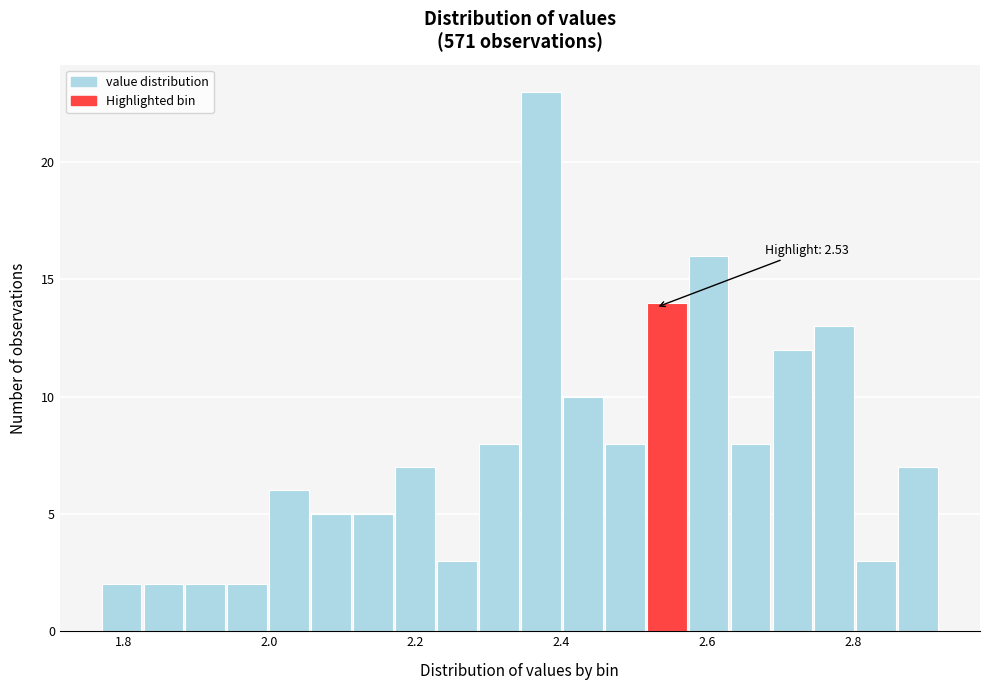

Around what value on the x-axis is the tallest bar? Give the approximate position of its centre, as read against the axis.

2.38